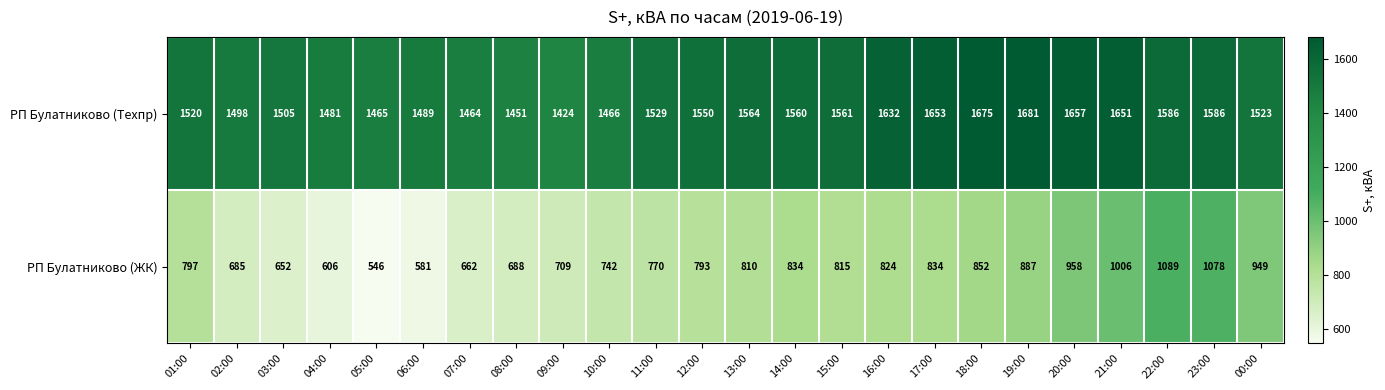

What is the difference between the highest and lowest values at 04:00?

875